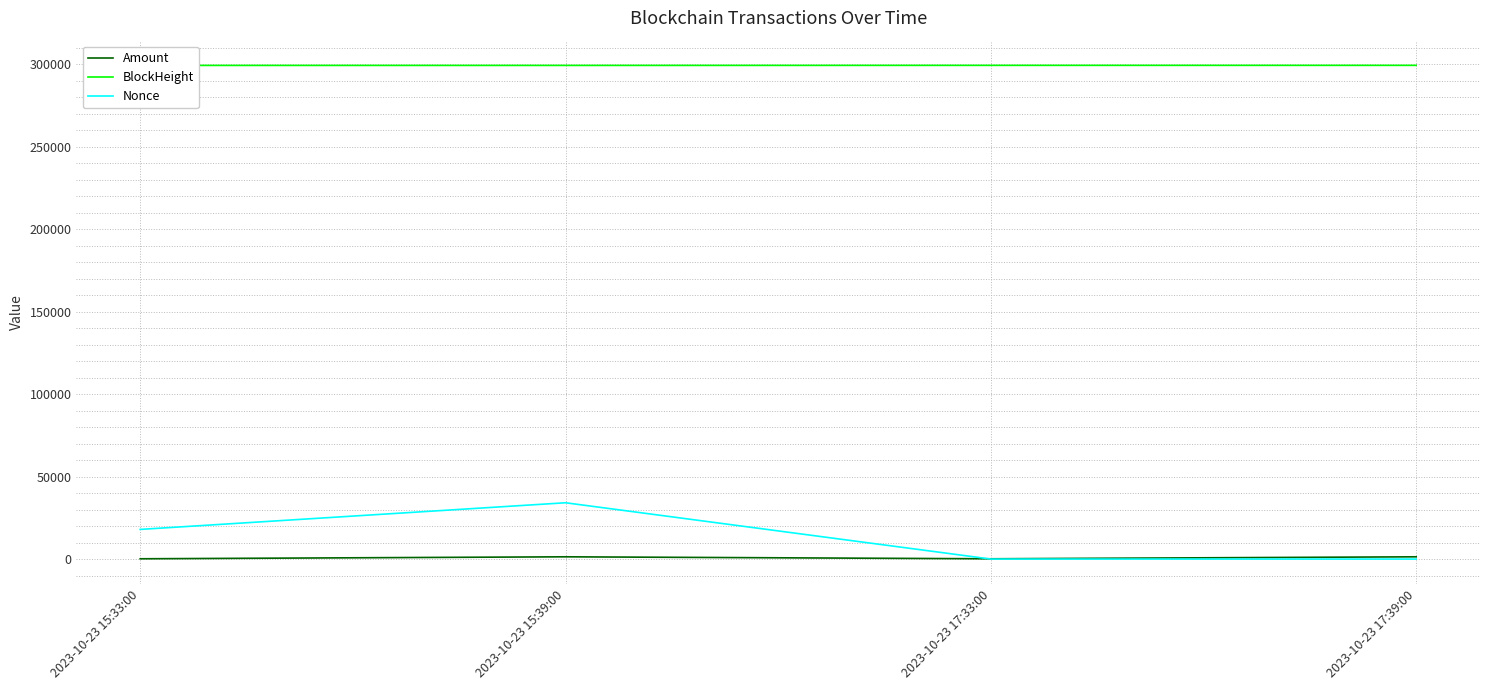

What is the difference between the BlockHeight values at 2023-10-23 17:39:00 and 2023-10-23 15:33:00?

34.0